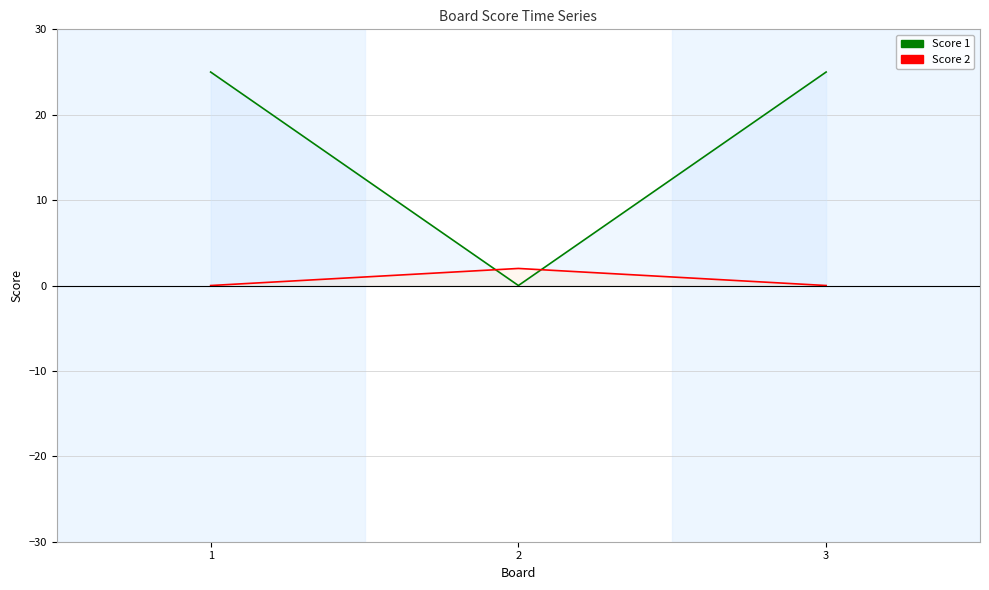

What is the difference between the maximum and minimum values in the Score 1 series?

25